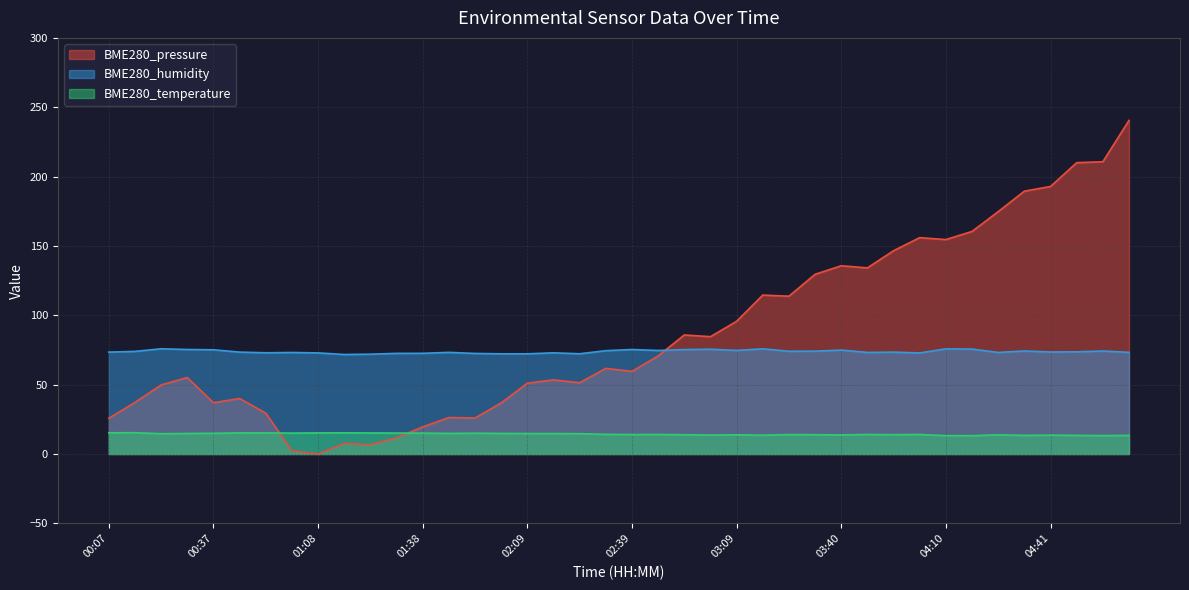

At which label is BME280_pressure closest to 120?

03:17